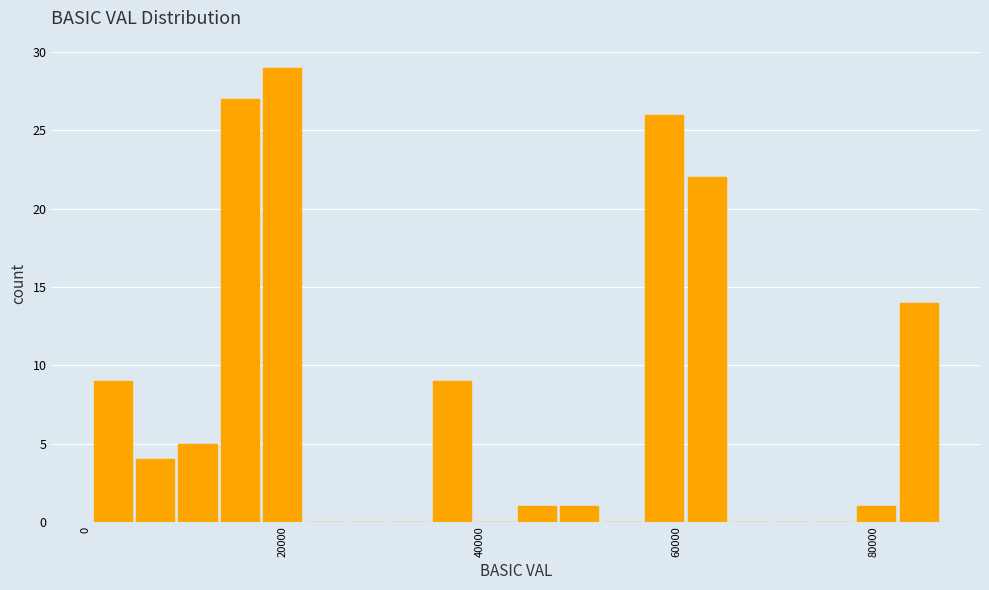

Around what value on the x-axis is the tallest bar? Give the approximate position of its centre, as read against the axis.

20000